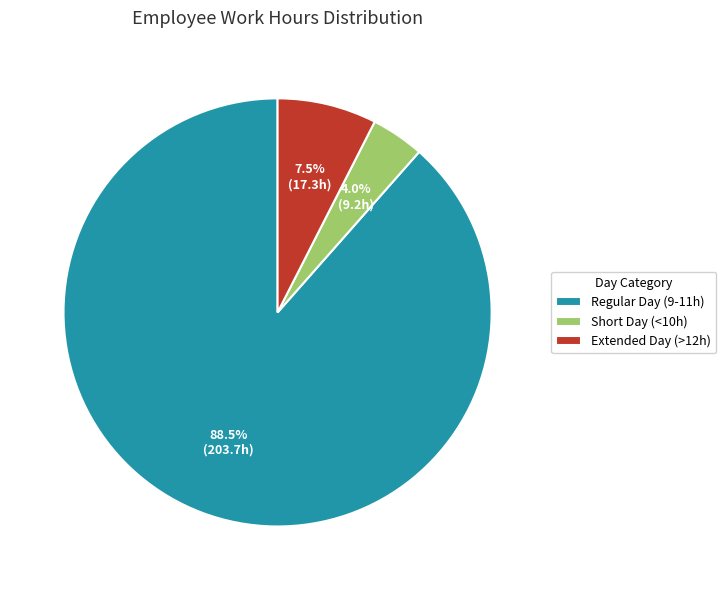

Rank the categories by value from lowest to highest.

Short Day (<10h), Extended Day (>12h), Regular Day (9-11h)